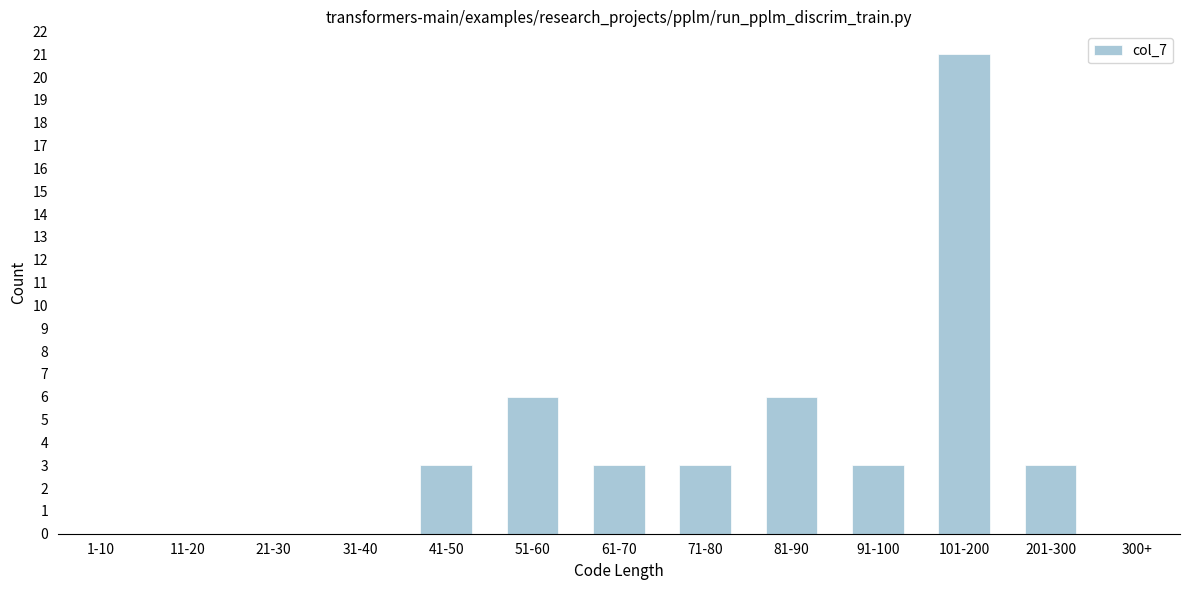

Reading right to left, what are all the values shown in this chart?

300+=0	201-300=3	101-200=21	91-100=3	81-90=6	71-80=3	61-70=3	51-60=6	41-50=3	31-40=0	21-30=0	11-20=0	1-10=0